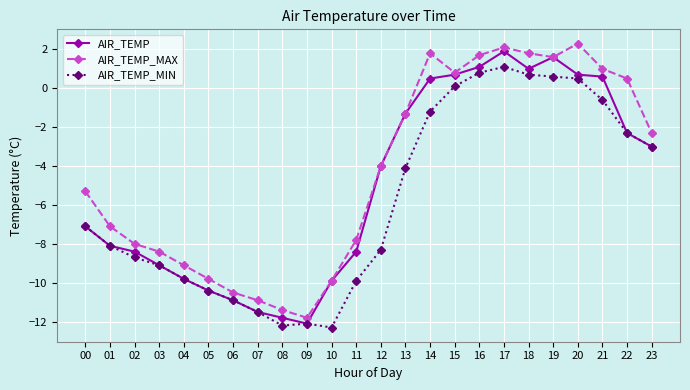

Count the number of categories in the chart.

24